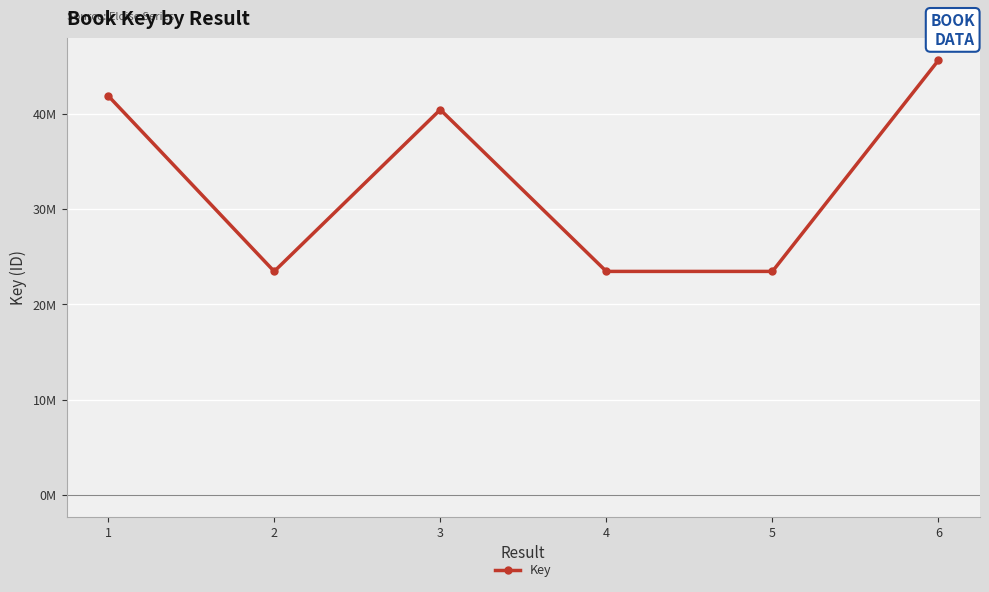

Does the chart have visible grid lines?

Yes